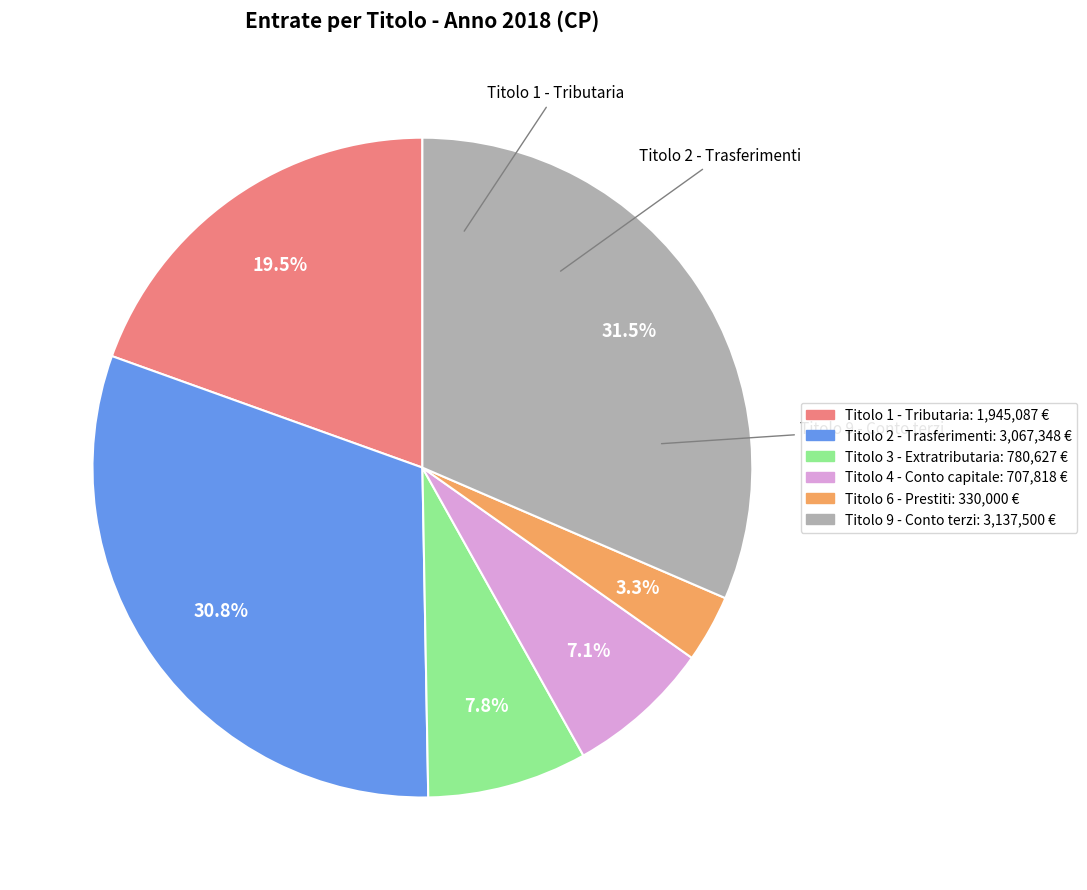

Does any single category account for the majority?

No